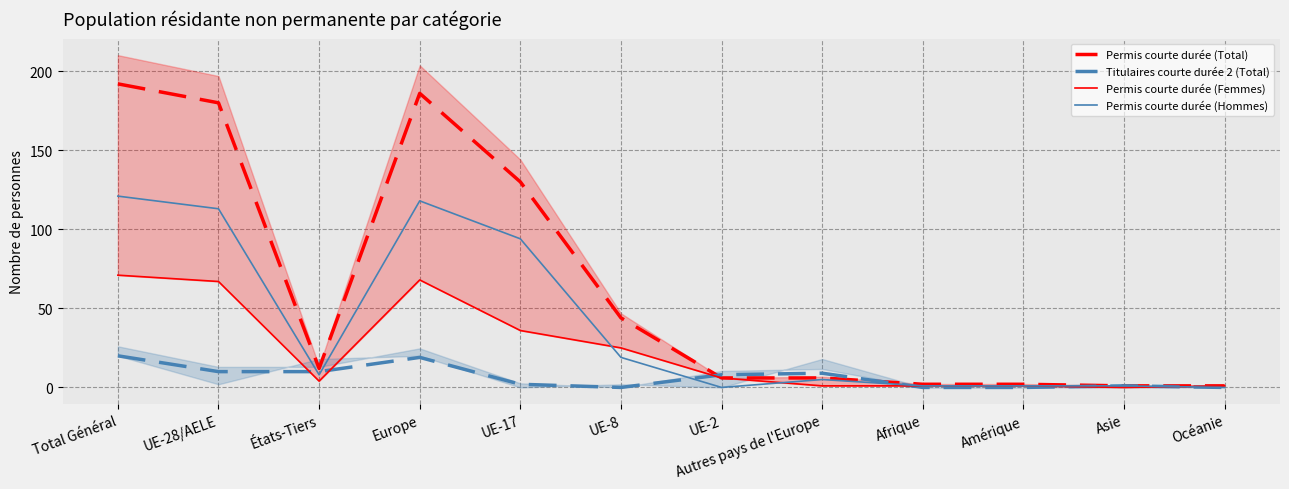

What is the total value across all series at UE-8?

88